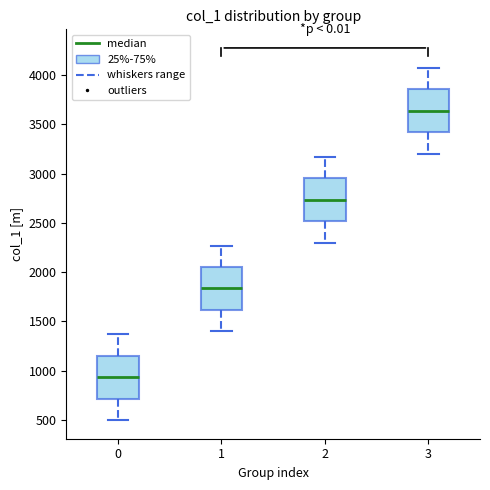

Reading left to right, transcribe this box plot: for each box, give where its median line is, the range the box spans, and where its two whiskers end, as read against the y-axis. The values are not printed on the chart, so give them approximately, as read against the axis.

0: median 950, box 700 to 1150, whiskers 500 to 1350
1: median 1850, box 1600 to 2050, whiskers 1400 to 2250
2: median 2750, box 2500 to 2950, whiskers 2300 to 3150
3: median 3650, box 3400 to 3850, whiskers 3200 to 4050